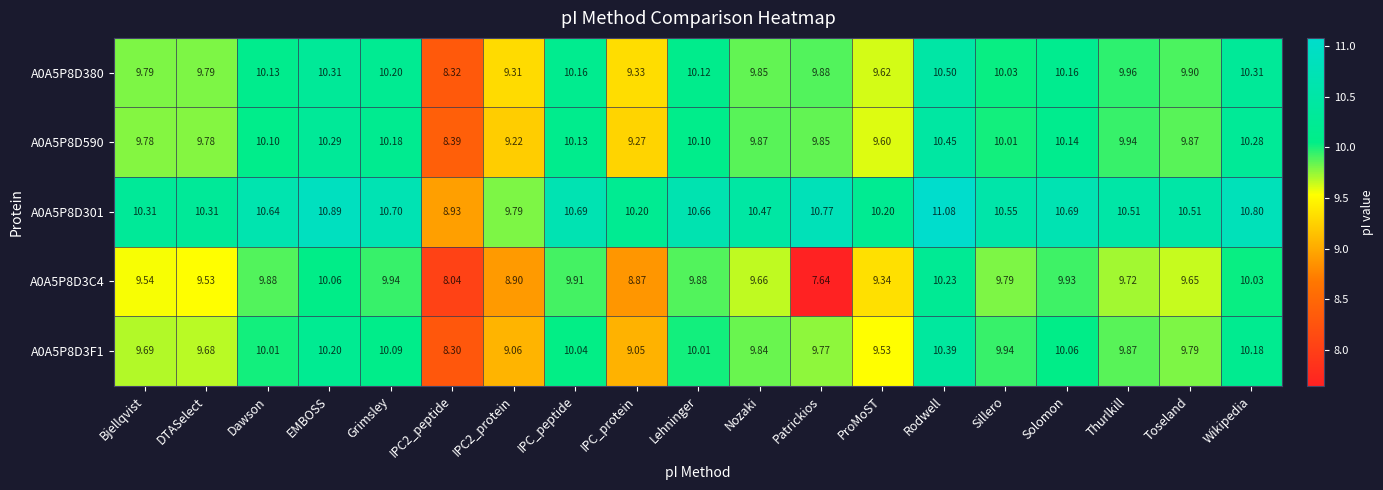

Which category has the highest value across all series?

Rodwell